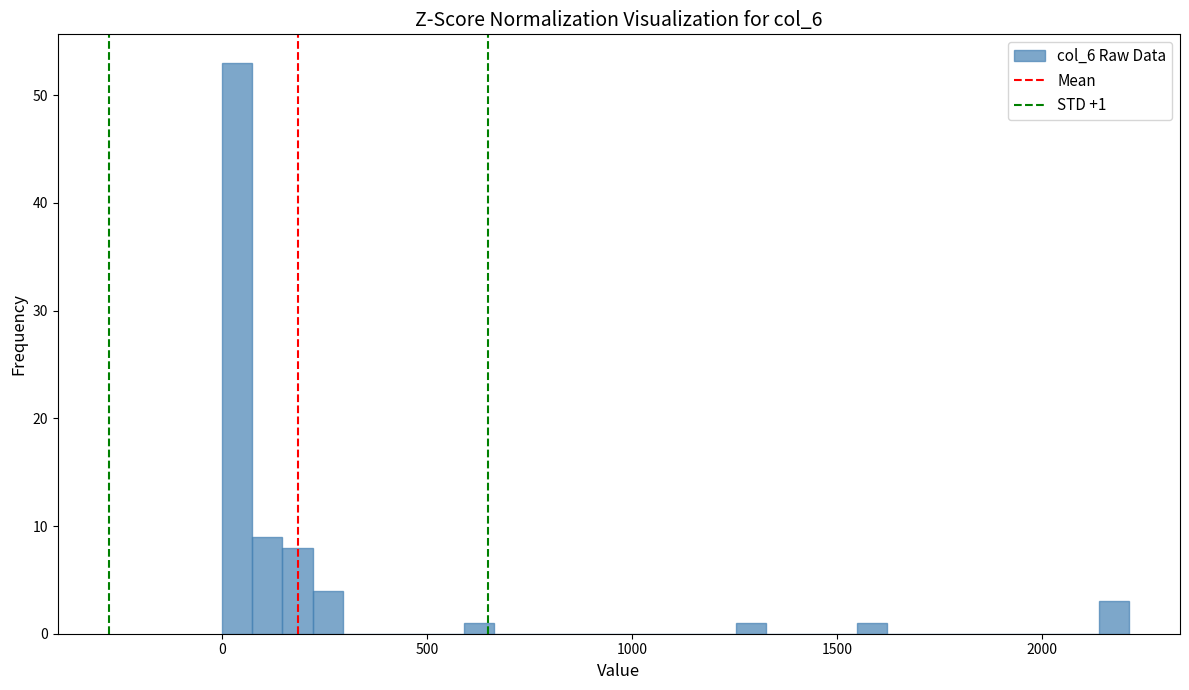

Around what value on the x-axis is the tallest bar? Give the approximate position of its centre, as read against the axis.

50